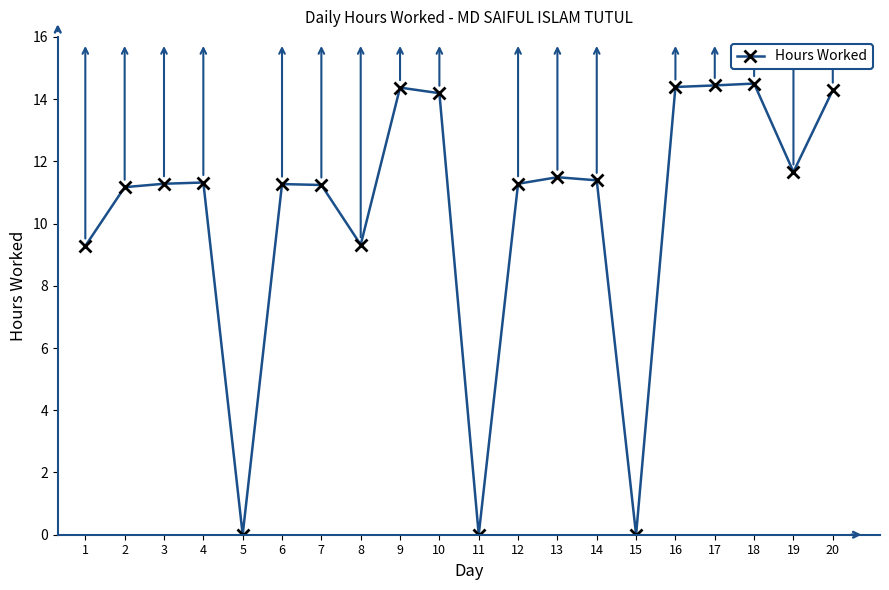

What is the difference between the maximum and second lowest values?

14.5